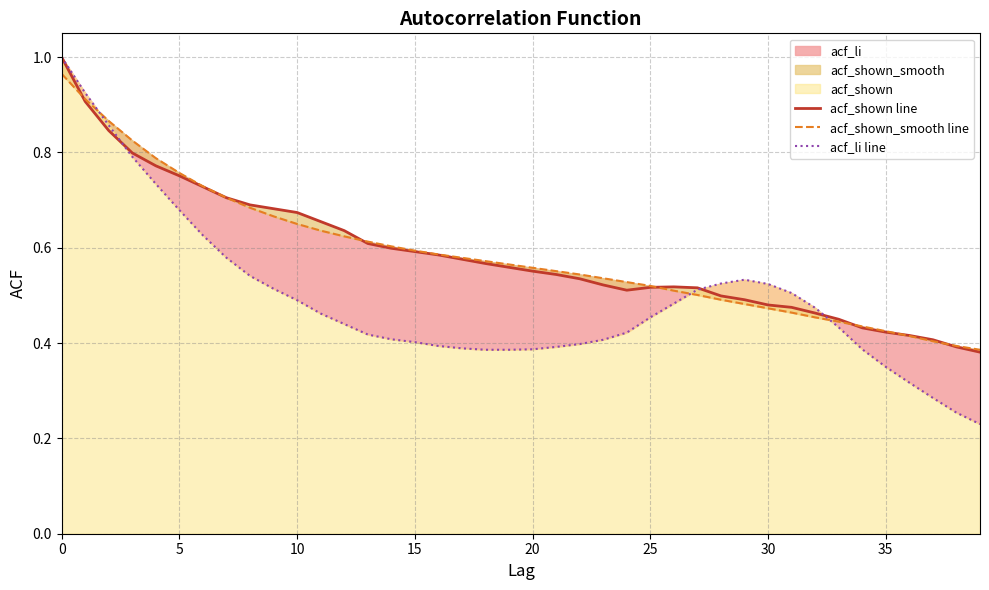

What is the average value of the acf_shown line series?

0.6